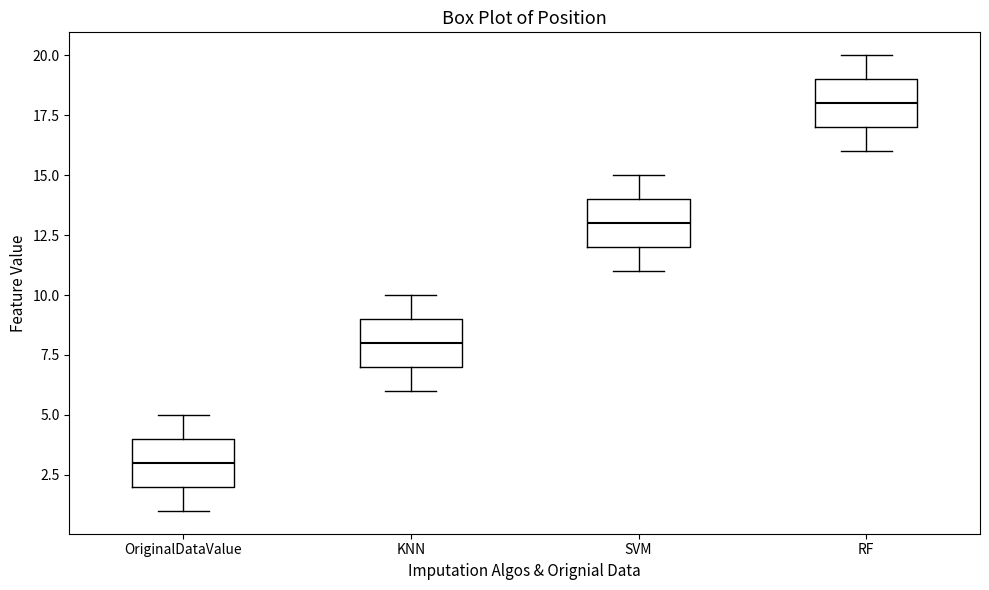

Which box has the lowest median line?

OriginalDataValue